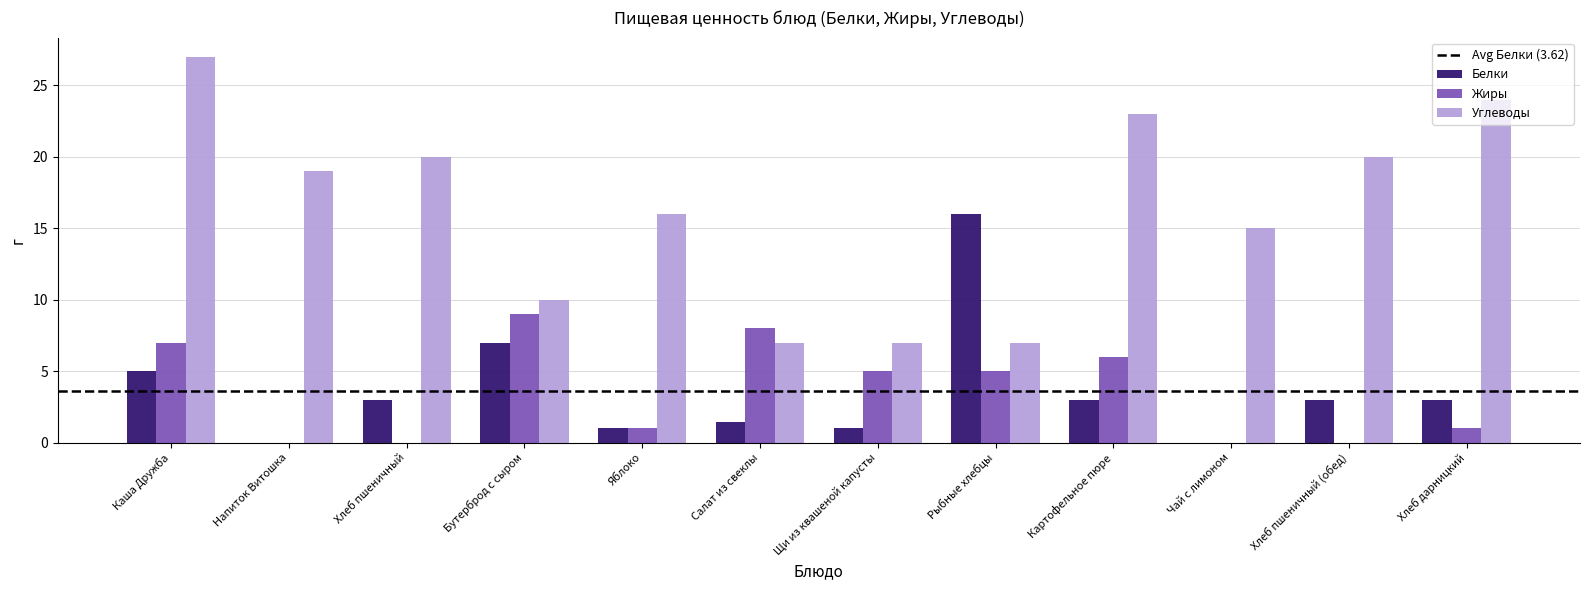

Between Напиток Витошка and Чай с лимоном, which series saw the biggest shift?

Углеводы